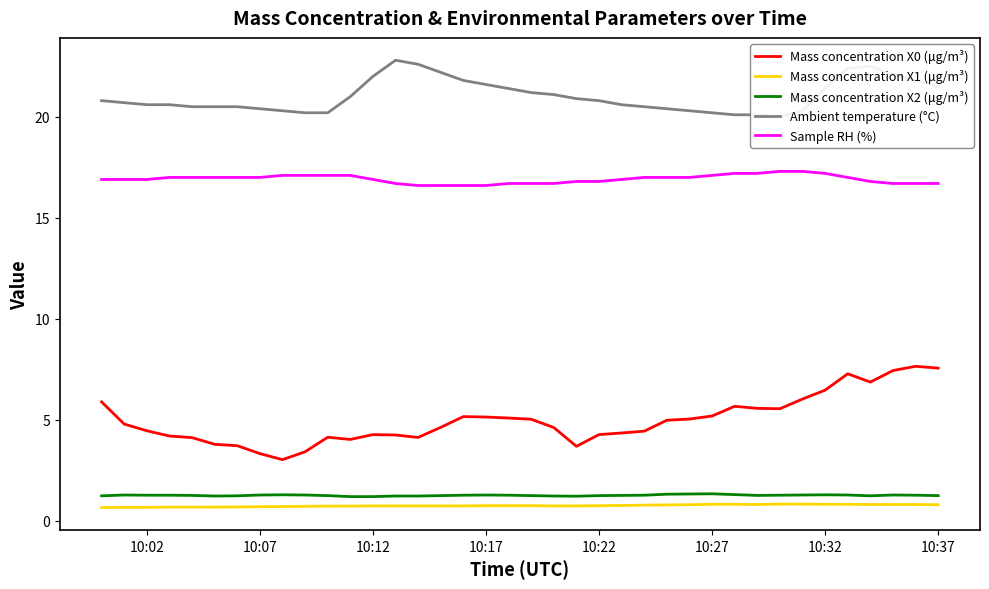

True or false: Sample RH (%) has more than 1 points higher than both neighbors.

False